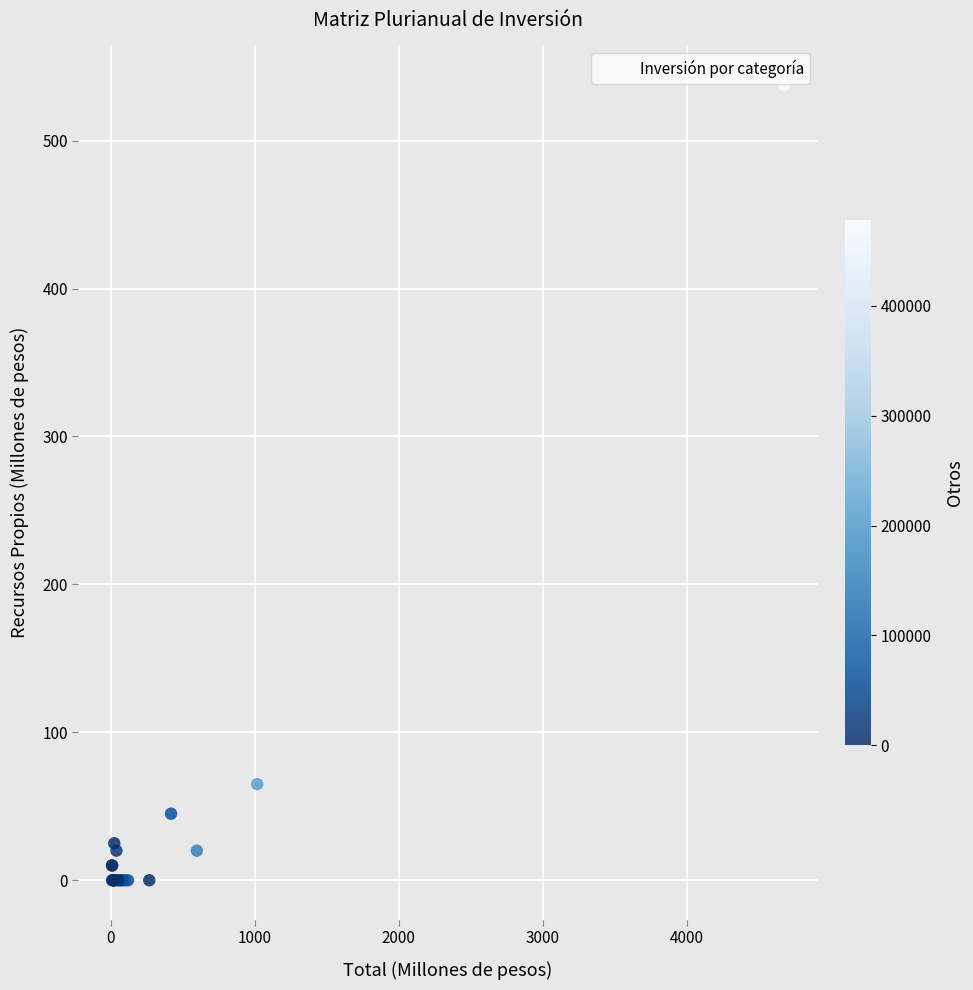

What Y value in the scatter plot is closest to 268?

65.0